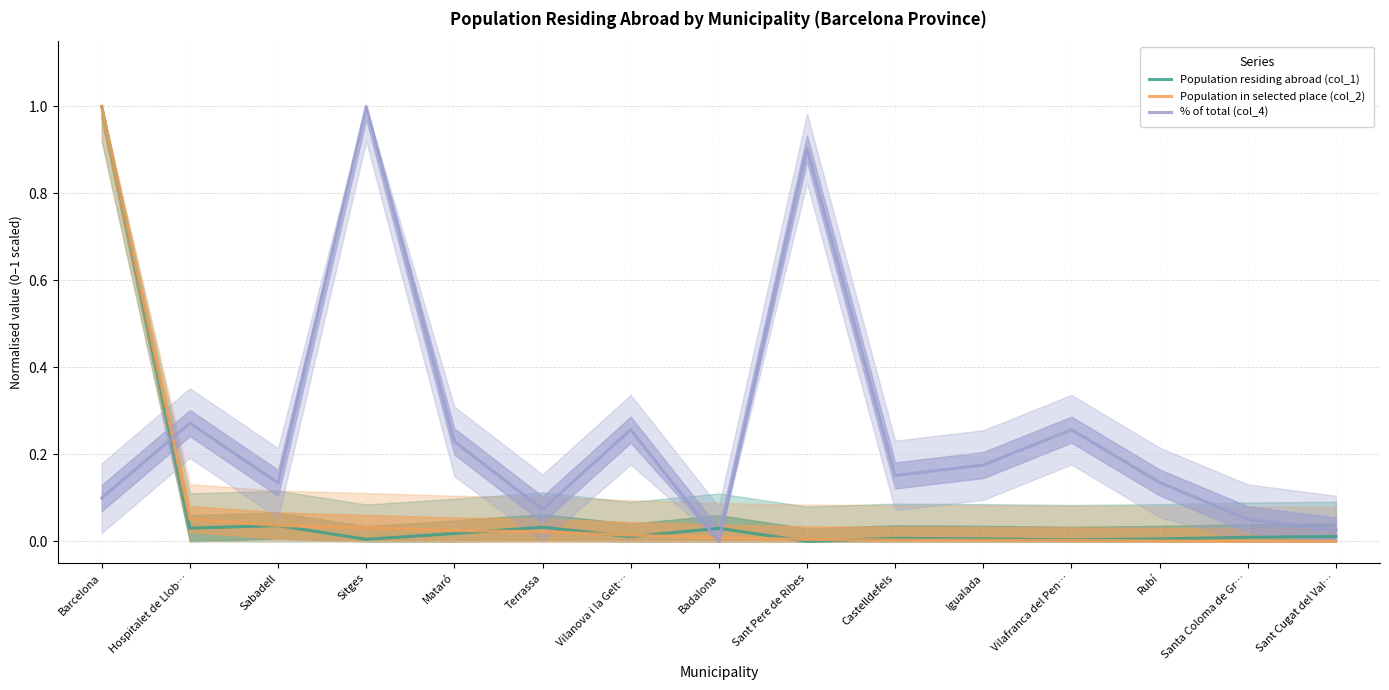

The value of Population in selected place (col_2) at Terrassa is 0.0. True or false?

False